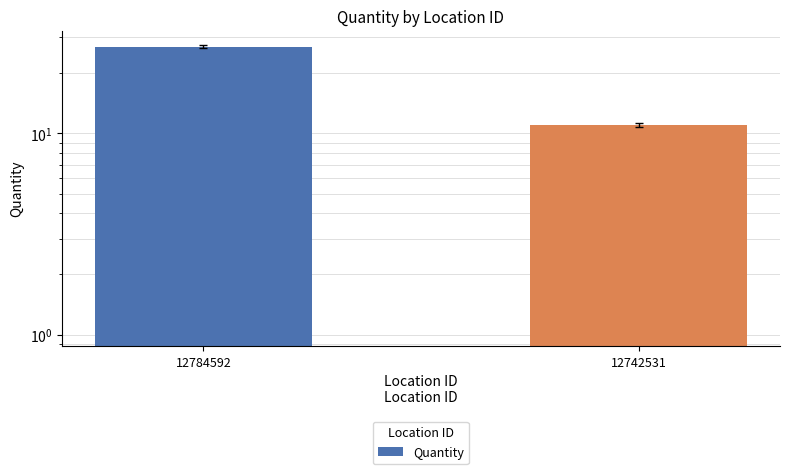

Reading left to right, extract all data points from this chart.

12784592=27	12742531=11